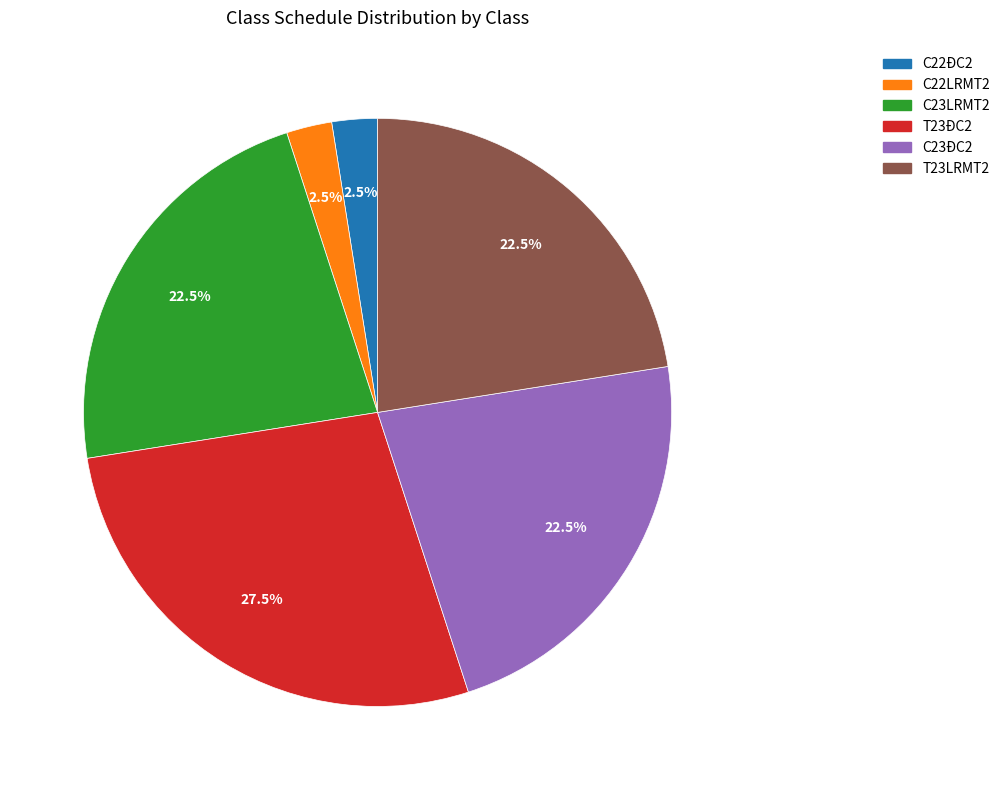

What portion of the pie excludes C22LRMT2?

97.5%